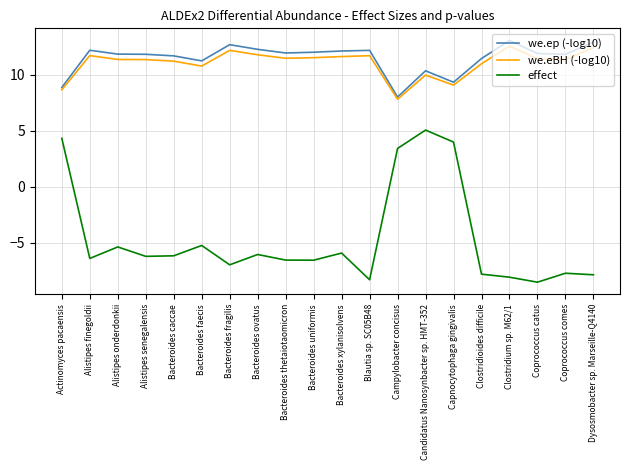

Rank the series by their maximum value, from highest to lowest.

we.ep (-log10), we.eBH (-log10), effect